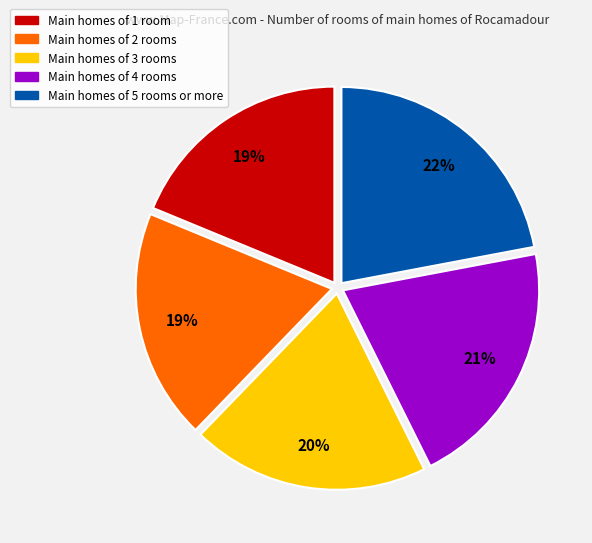

Is it true that Main homes of 1 room is 19% of the pie?

True